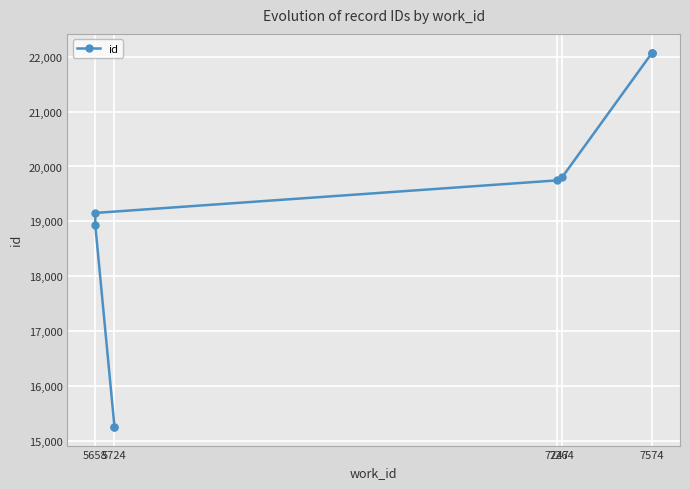

True or false: there are more than 1 points higher than both neighbors.

False